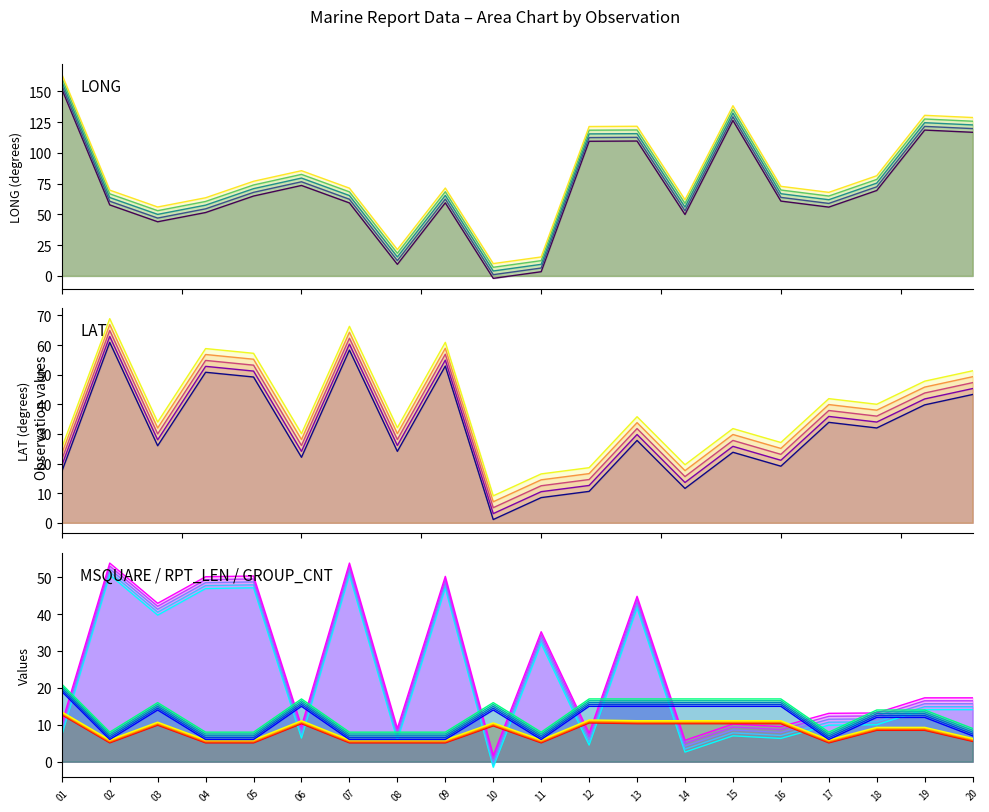

Between 07 and 10, which is larger?

07